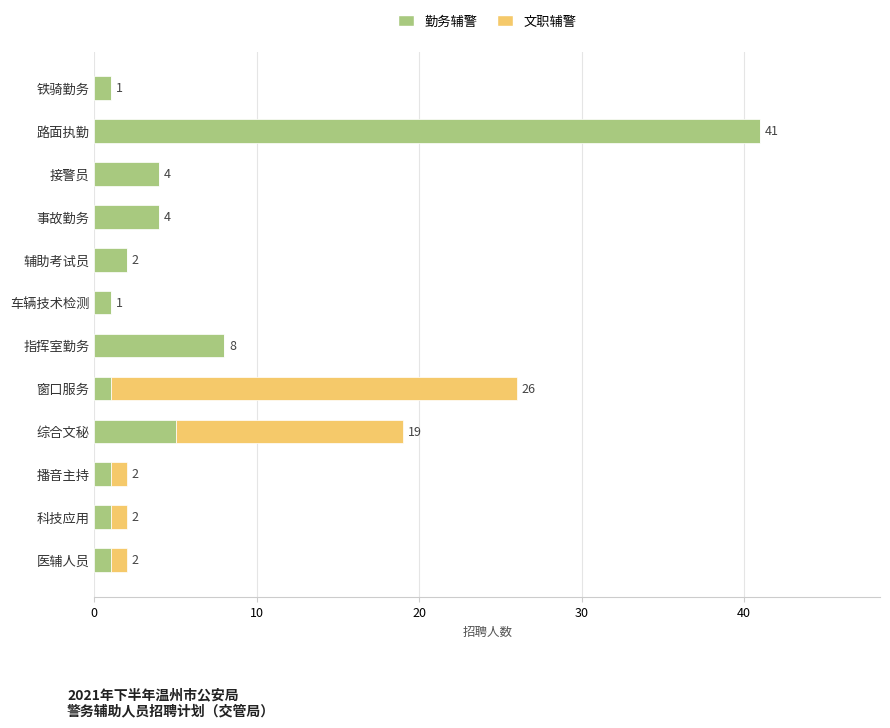

What is the sum of all 勤务辅警 values?

70